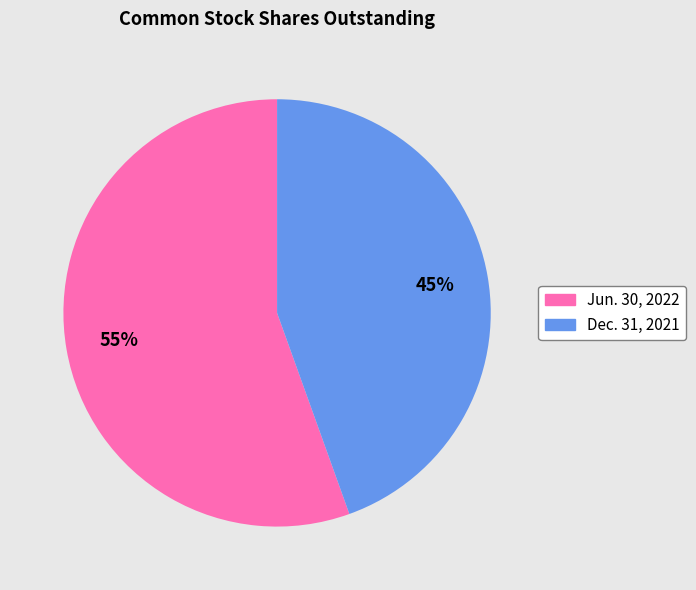

Between Jun. 30, 2022 and Dec. 31, 2021, which is larger?

Jun. 30, 2022